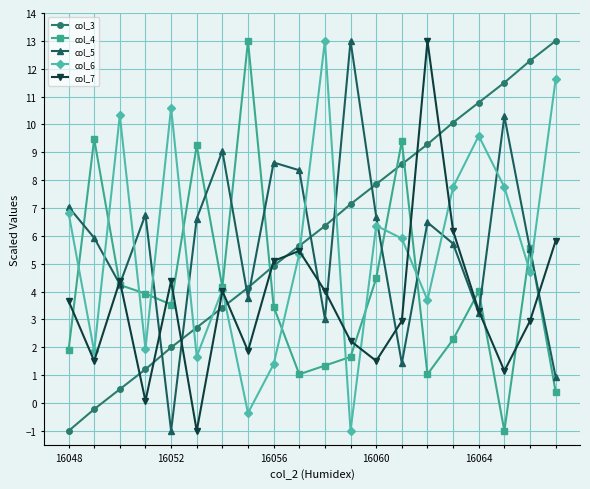

How many interior local valleys does the col_5 series have?

6